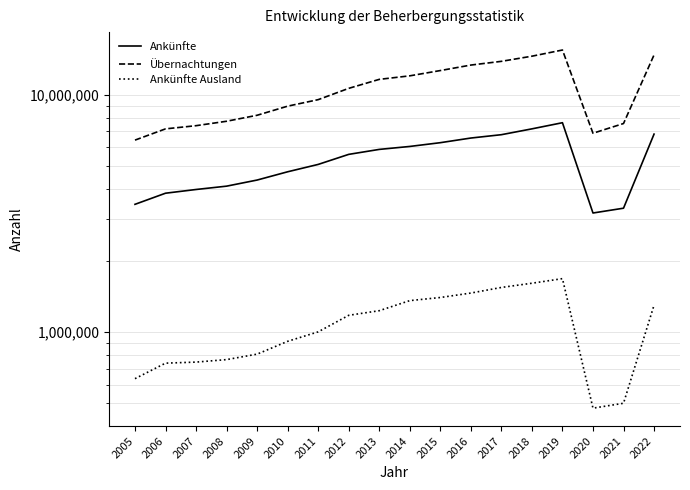

At which label does Ankünfte Ausland reach its minimum?

2020